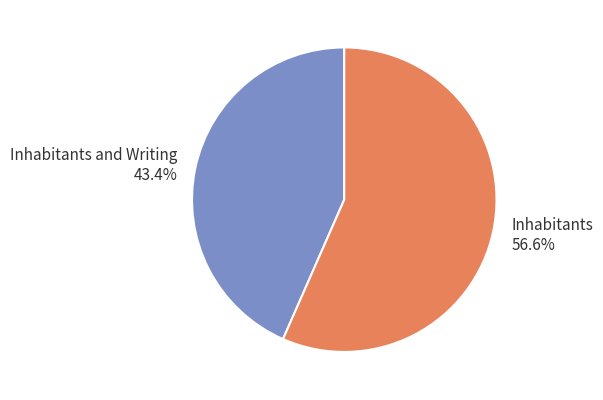

Approximately how many times larger is the value at Inhabitants 56.6% compared to Inhabitants and Writing 43.4%?

1.3